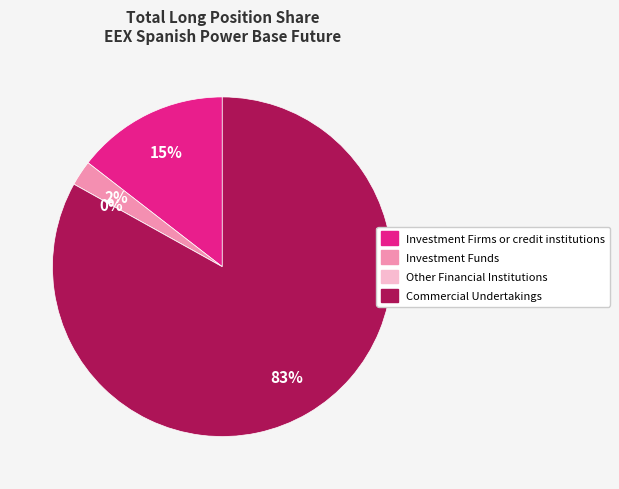

Rank the categories by value from lowest to highest.

Other Financial Institutions, Investment Funds, Investment Firms or credit institutions, Commercial Undertakings